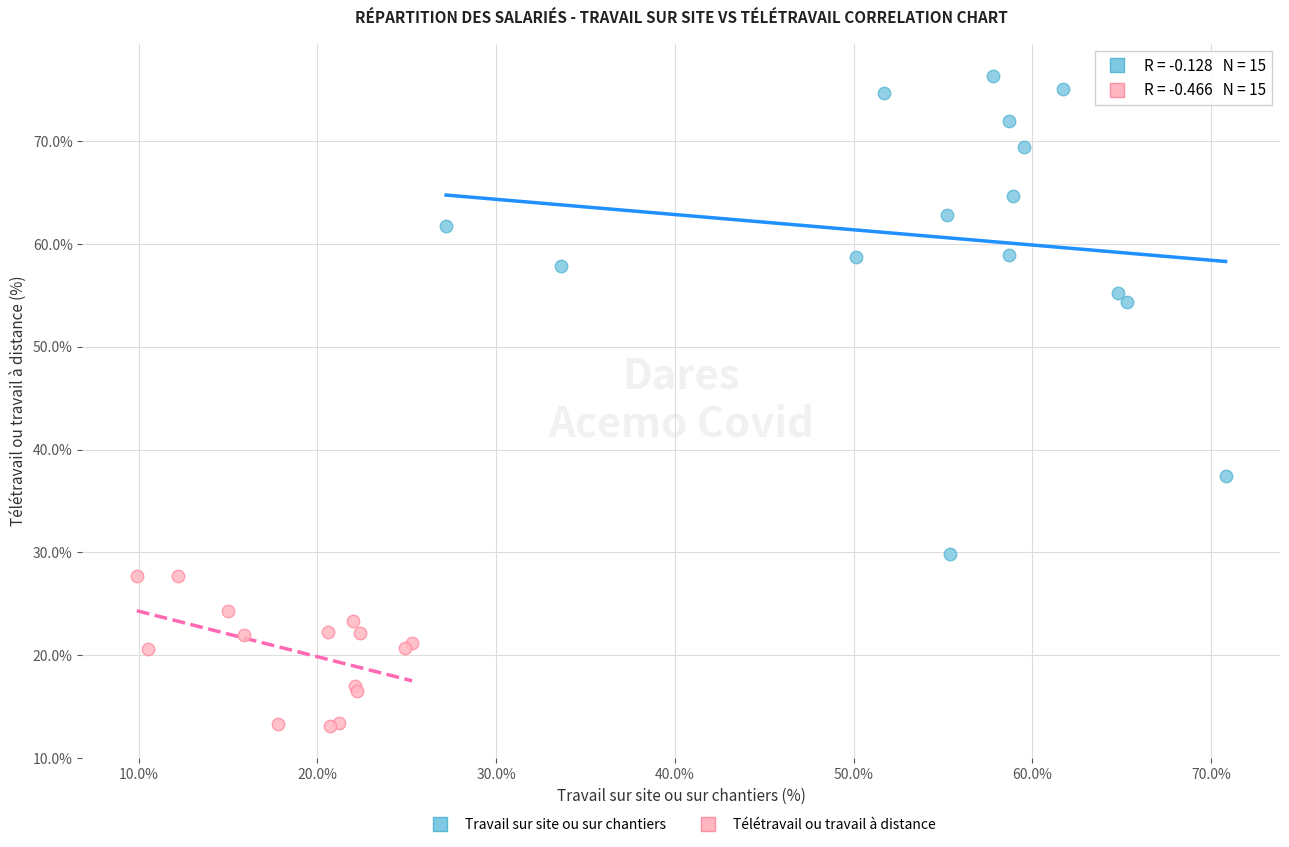

Which series reaches the maximum Y coordinate?

Travail sur site ou sur chantiers